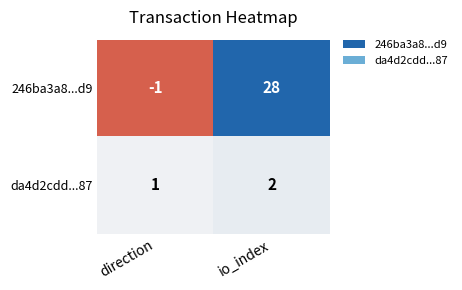

Which series changed the most between direction and io_index?

246ba3a8...d9